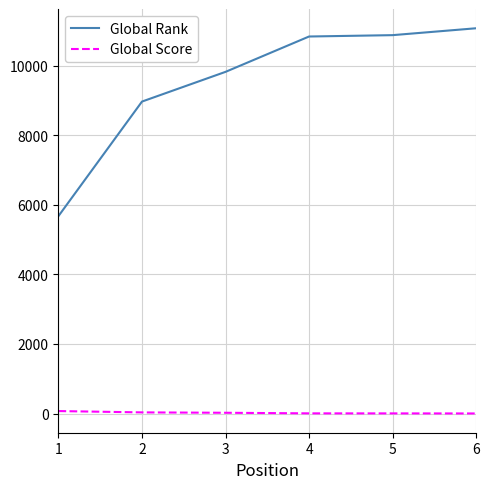

List the series in order of their peak value, lowest first.

Global Score, Global Rank